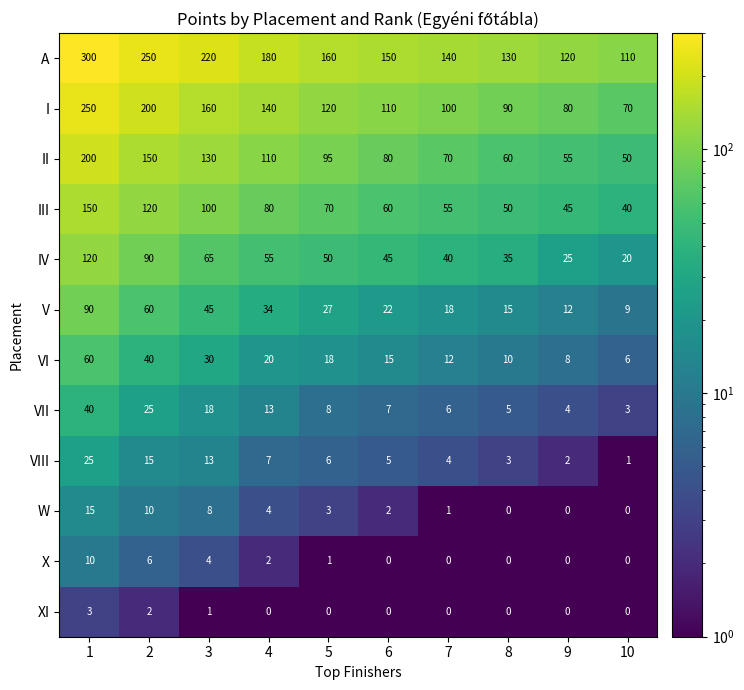

List the series in order of their peak value, lowest first.

XI, X, W, VIII, VII, VI, V, IV, III, II, I, A